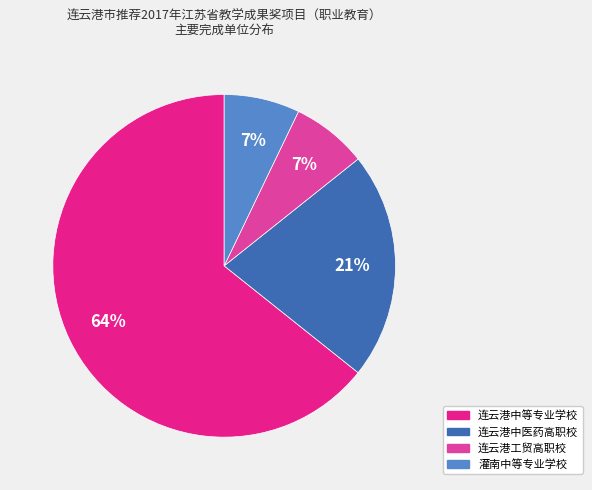

True or false: 连云港工贸高职校 accounts for 7% of the total.

True